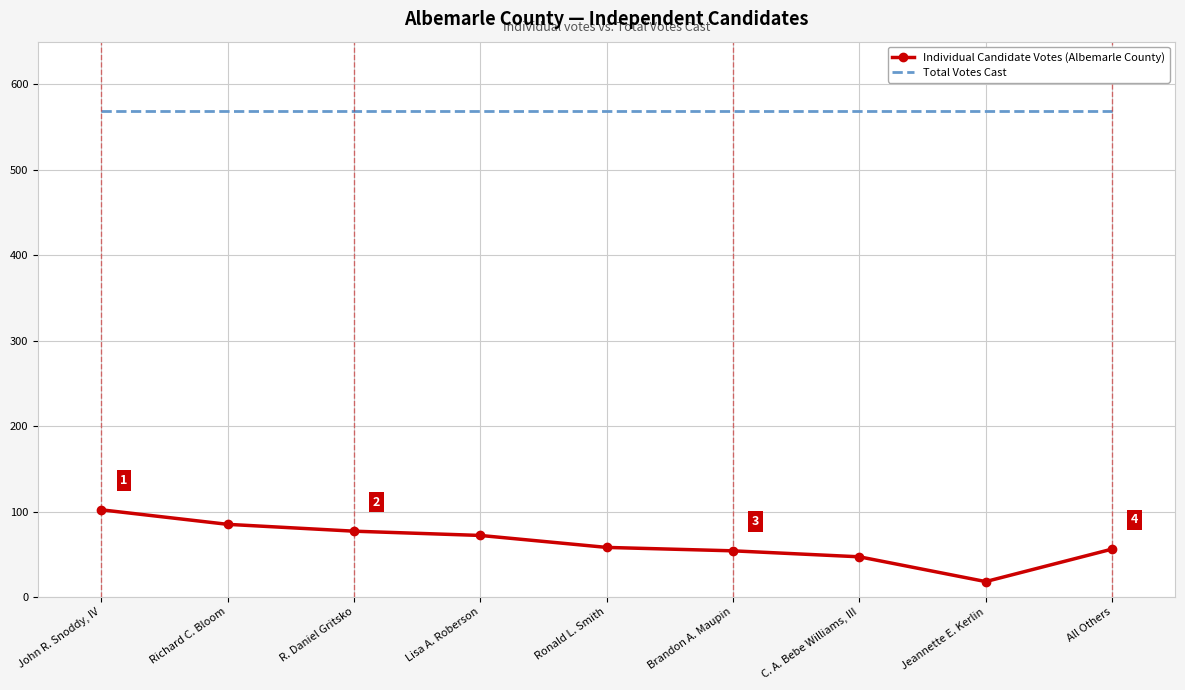

True or false: Total Votes Cast and Individual Candidate Votes (Albemarle County) cross at least once.

False